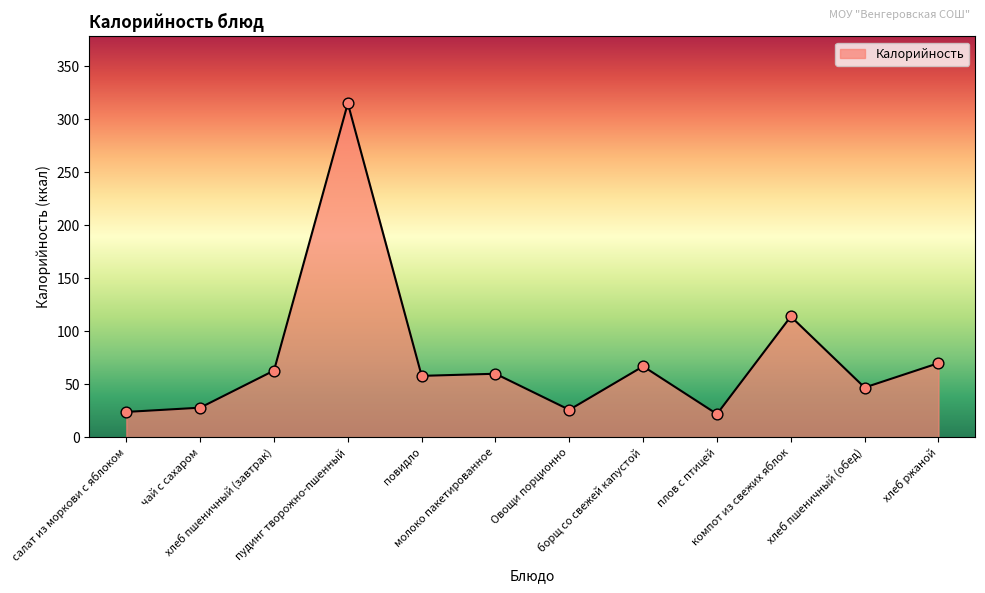

What is the difference between the maximum and minimum values?

293